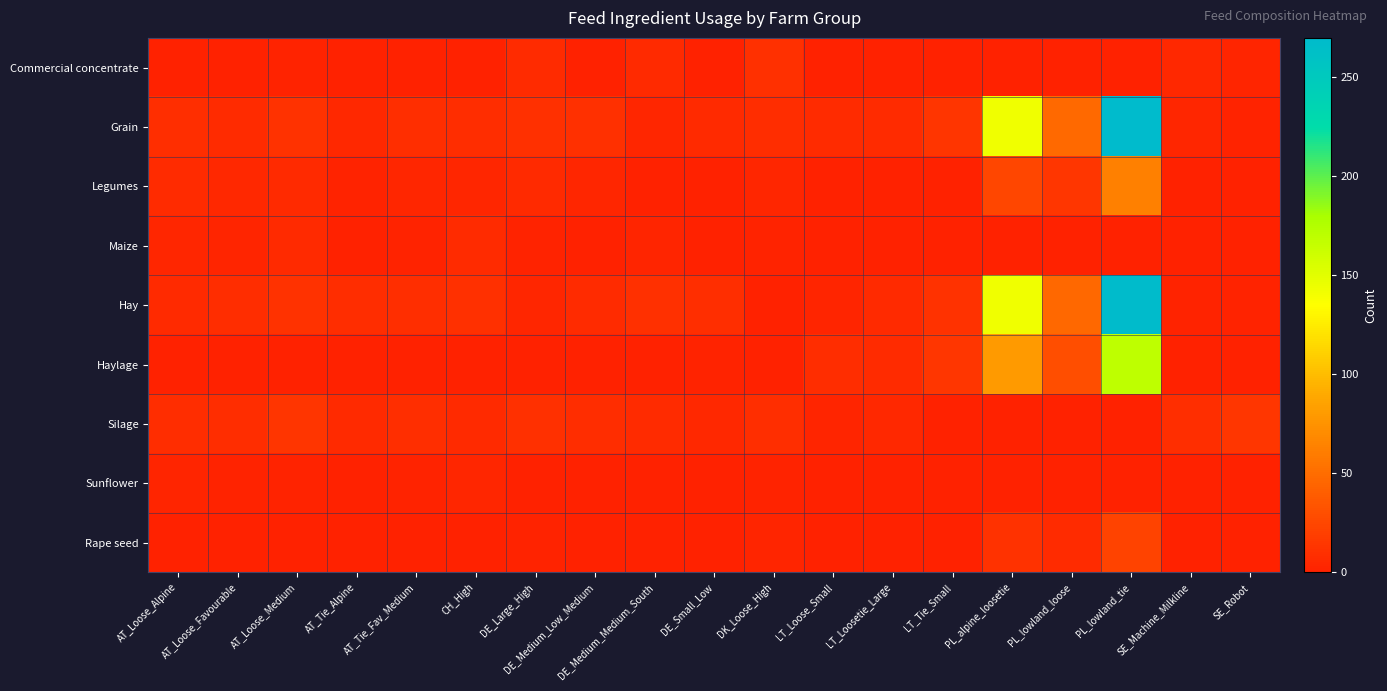

Which series has the largest range (max minus min)?

Grain